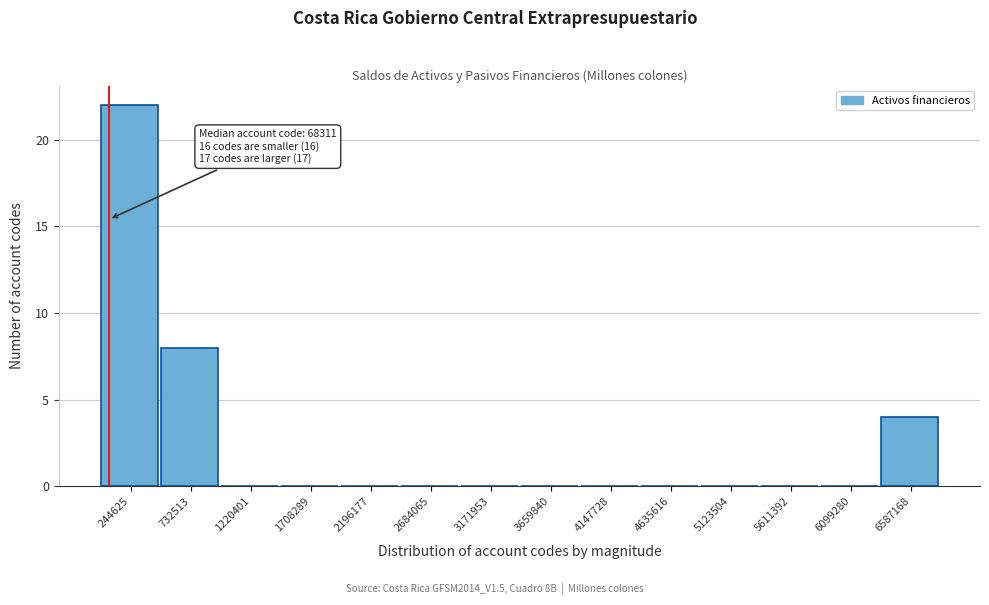

Over which range of the x-axis is the bar tallest?

0 to 500000